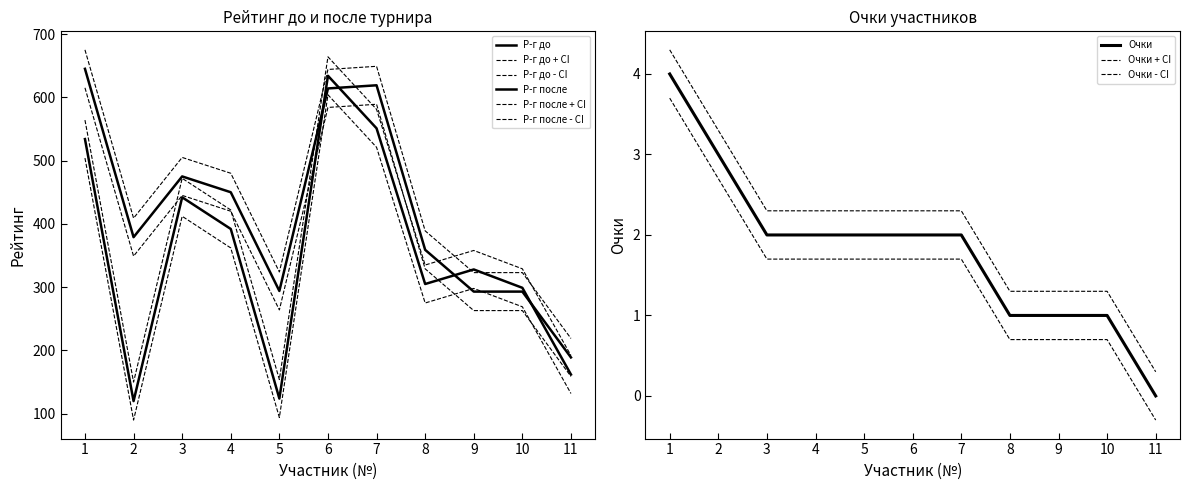

Is it true that Р-г до equals 187.3 at 5?

False